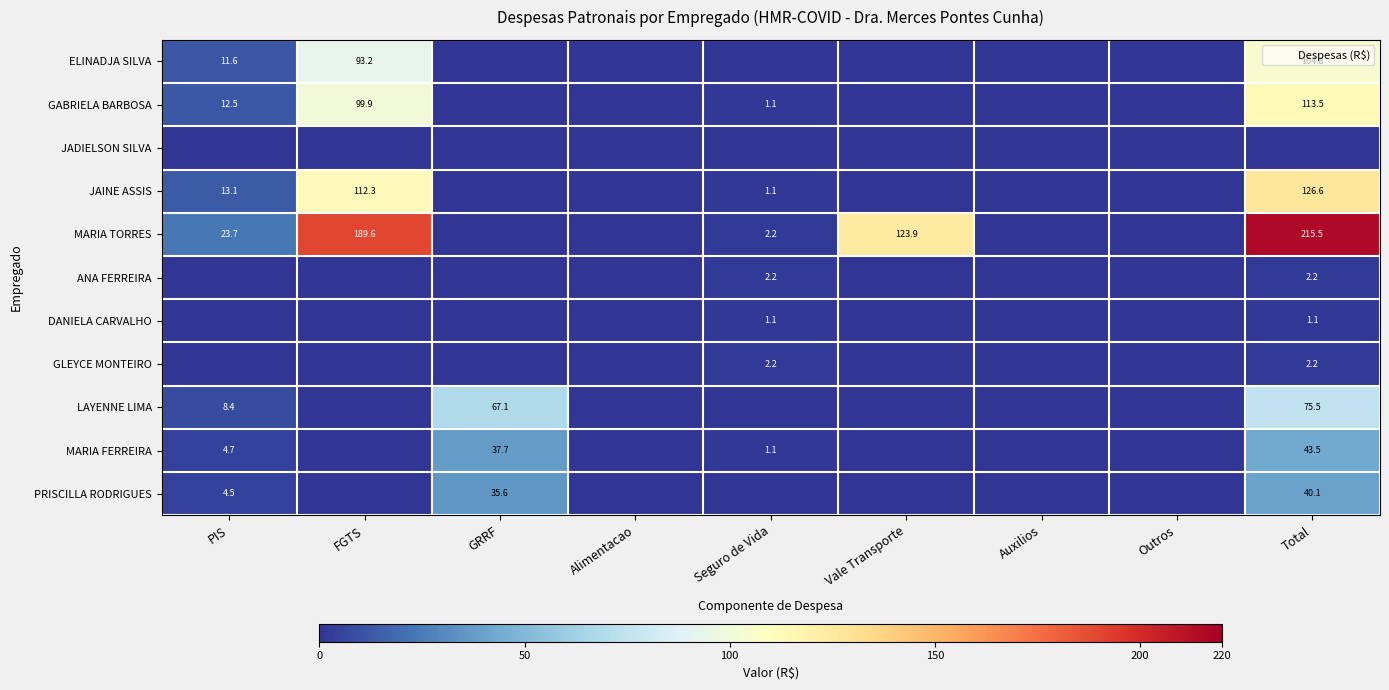

Between Vale Transporte and Seguro de Vida, which is larger?

Vale Transporte